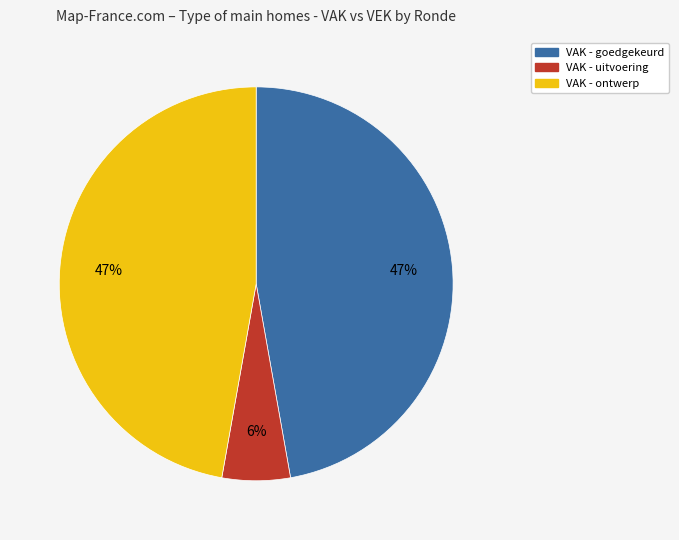

Is there any slice that represents more than half of the pie?

No